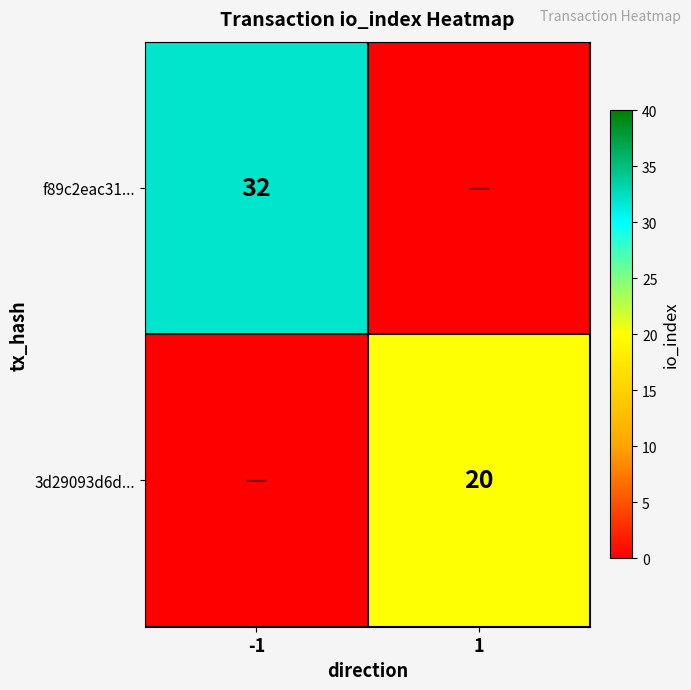

At which label is 3d29093d6d... closest to 1?

-1